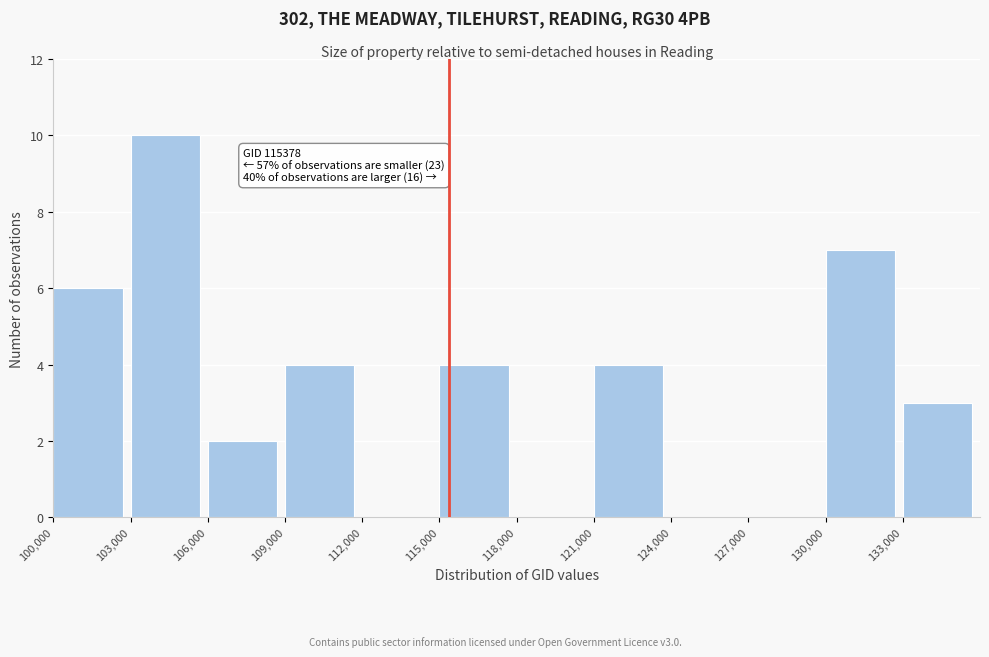

Over which range of the x-axis is the bar tallest?

103000 to 106000